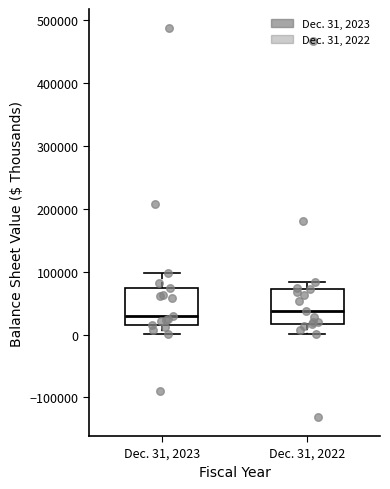

Reading left to right, transcribe this box plot: for each box, give where its median line is, the range the box spans, and where its two whiskers end, as read against the y-axis. The values are not printed on the chart, so give them approximately, as read against the axis.

Dec. 31, 2023: median 30000, box 10000 to 70000, whiskers 0 to 100000
Dec. 31, 2022: median 40000, box 20000 to 70000, whiskers 0 to 80000